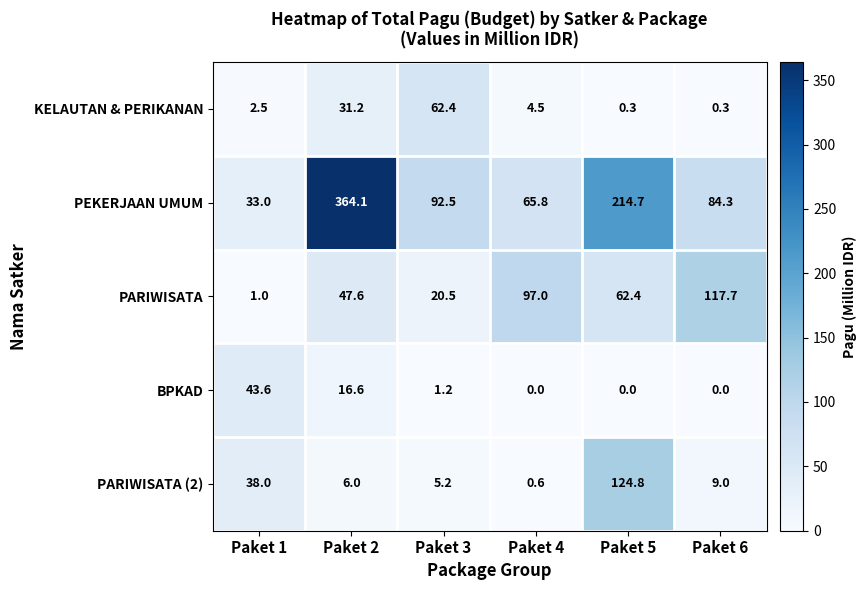

Reading left to right, transcribe all the data shown in this chart.

KELAUTAN & PERIKANAN: 2.5	31.2	62.4	4.5	0.3	0.3
PEKERJAAN UMUM: 33.0	364.1	92.5	65.8	214.7	84.3
PARIWISATA: 1.0	47.6	20.5	97.0	62.4	117.7
BPKAD: 43.6	16.6	1.2	0.0	0.0	0.0
PARIWISATA (2): 38.0	6.0	5.2	0.6	124.8	9.0